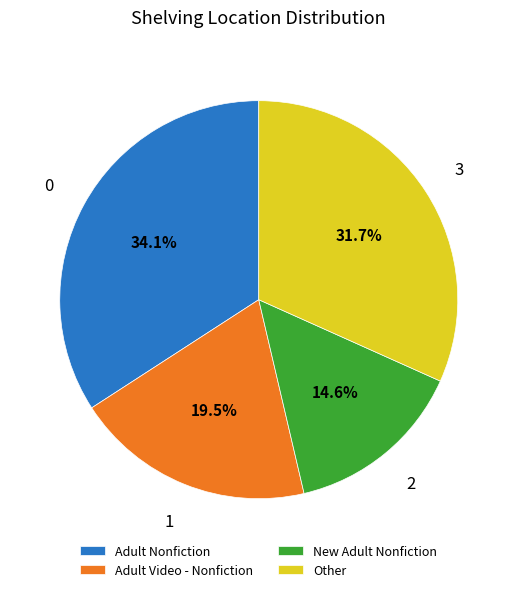

How many segments does this pie chart have?

4